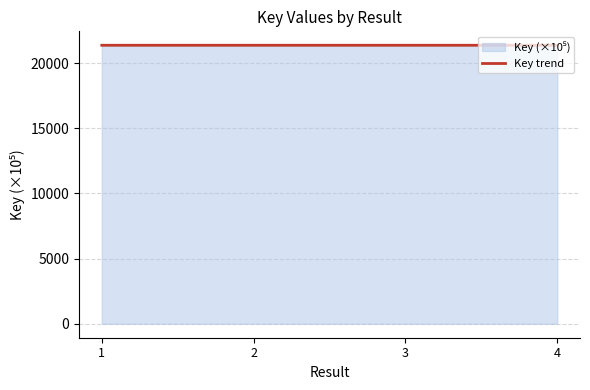

What is the sum of the values at 2 and 1?

42753.5